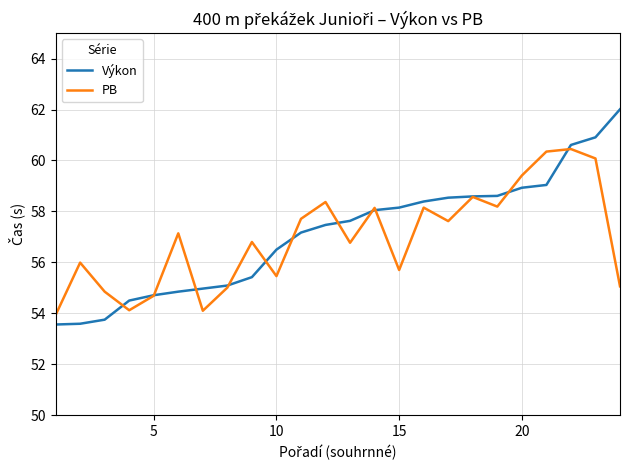

How many values in the PB series exceed 57?

12